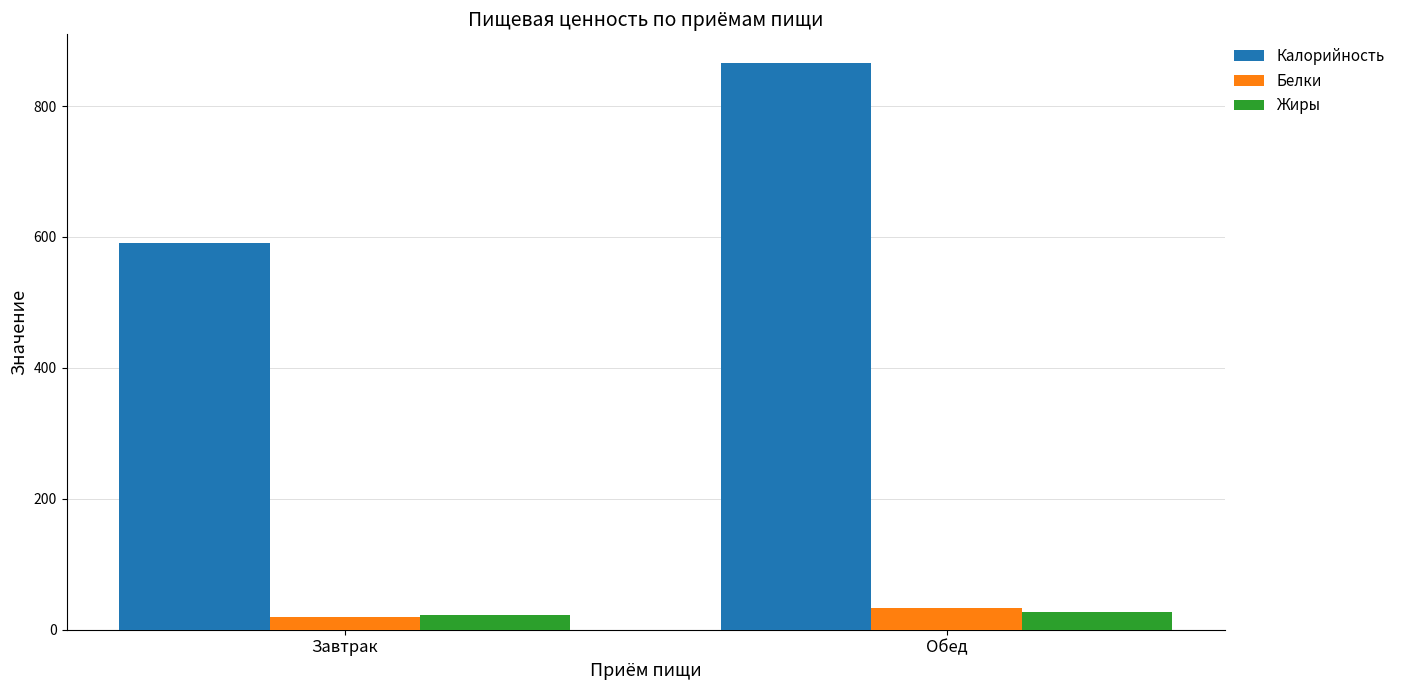

What are all the series names shown in the legend?

Калорийность, Белки, Жиры